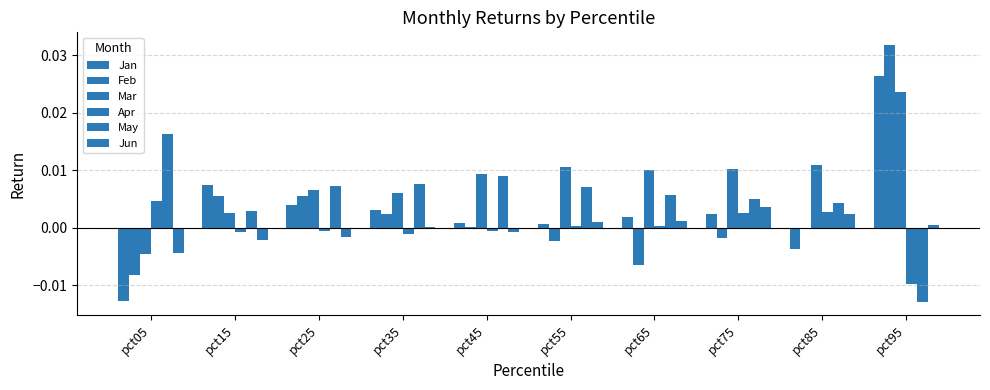

Does the chart contain stacked bars?

No